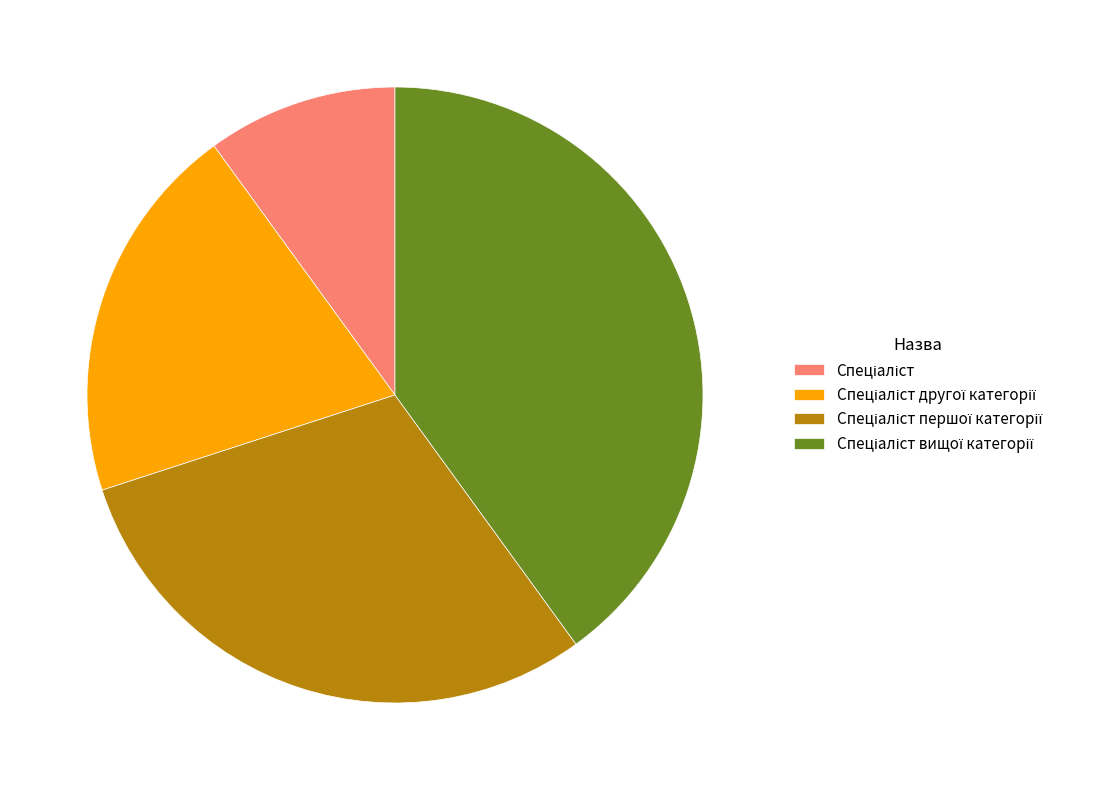

Is there any slice that represents more than half of the pie?

No